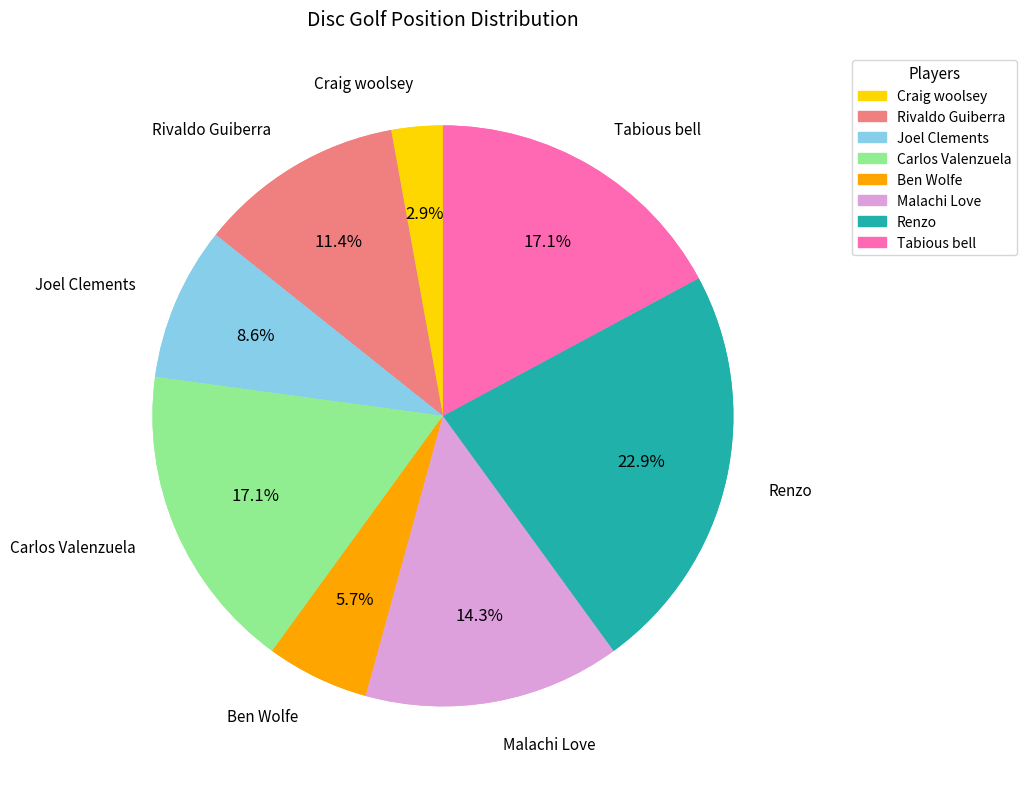

Rank the categories by value from lowest to highest.

Craig woolsey, Ben Wolfe, Joel Clements, Rivaldo Guiberra, Malachi Love, Carlos Valenzuela, Tabious bell, Renzo